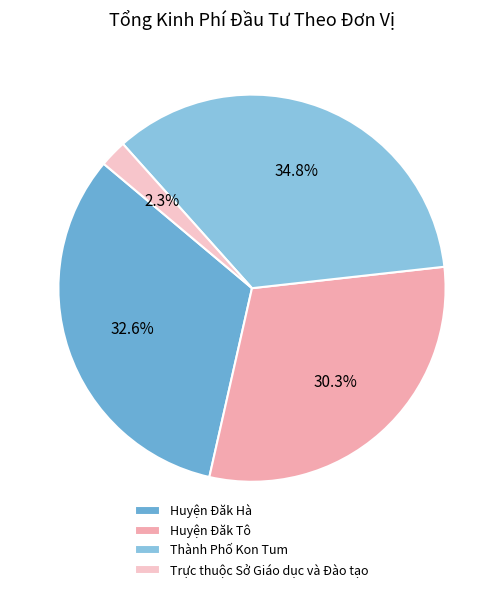

Between Trực thuộc Sở Giáo dục và Đào tạo and Thành Phố Kon Tum, which is larger?

Thành Phố Kon Tum